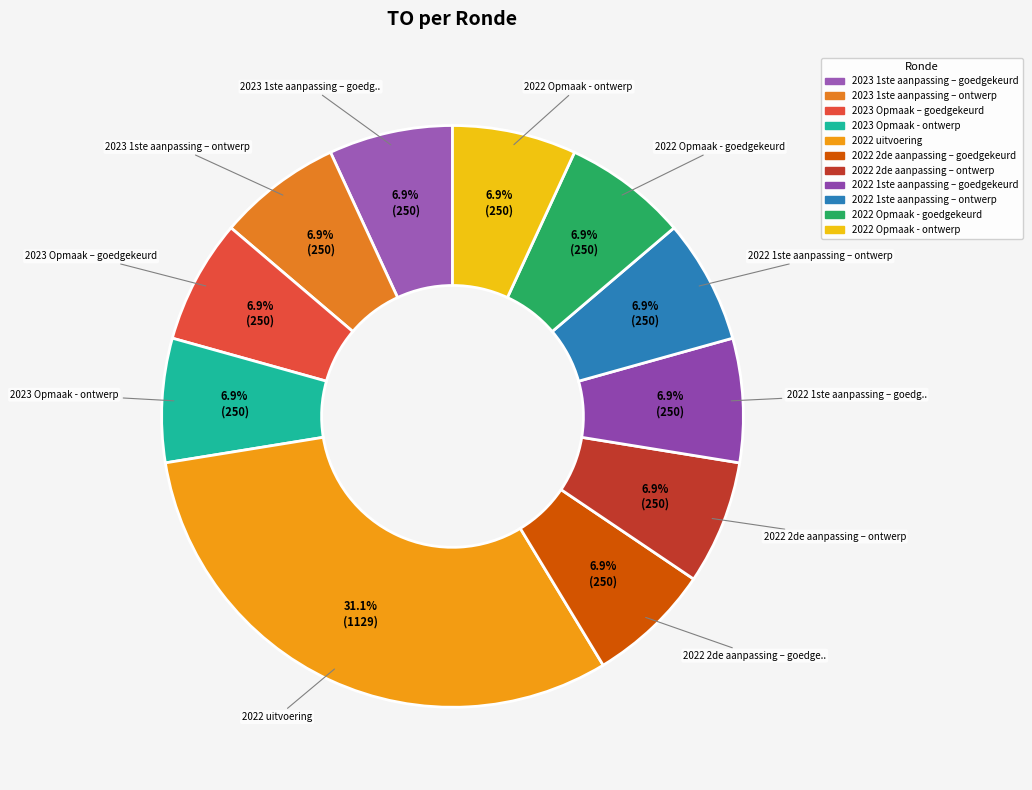

To the nearest percent, what is the combined percentage of 2022 2de aanpassing – goedgekeurd and 2023 Opmaak – goedgekeurd?

14%